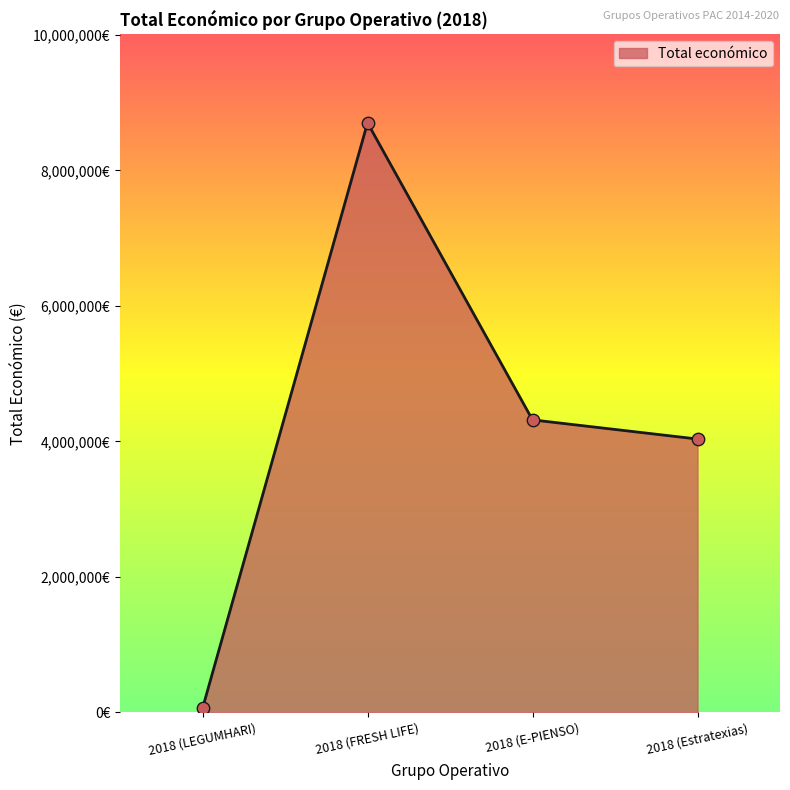

Which has a higher value, 2018 (Estratexias) or 2018 (FRESH LIFE)?

2018 (FRESH LIFE)